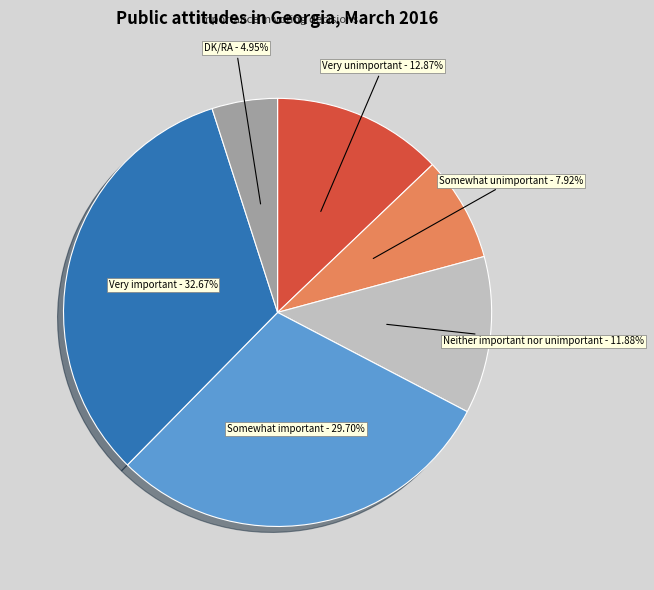

How many slices are in this pie chart?

6